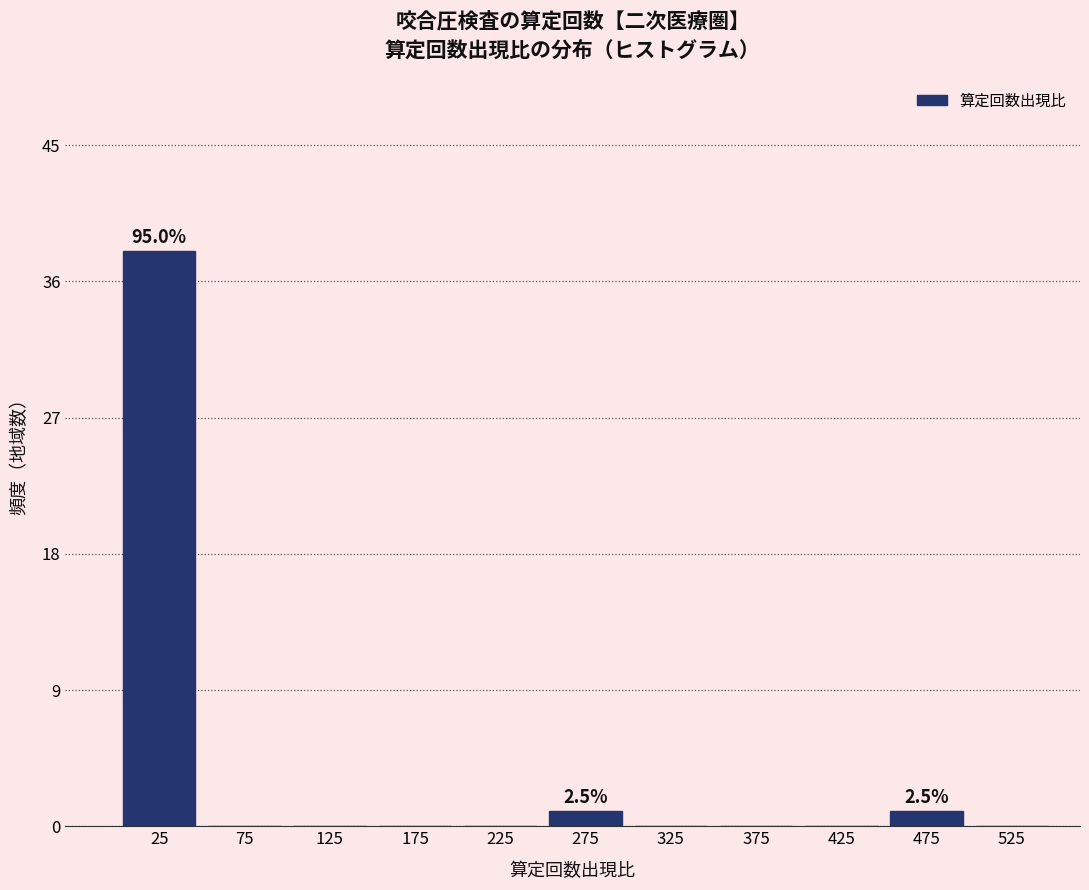

Over which range of the x-axis is the bar tallest?

0 to 50